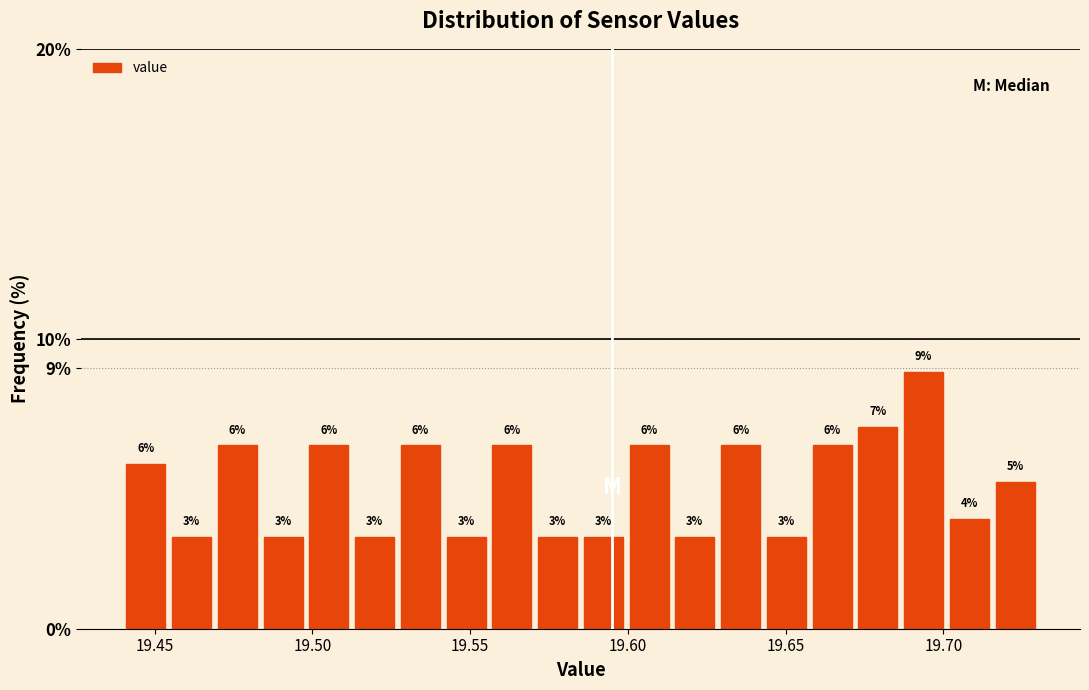

Read against the x-axis, roughly where is the centre of the tallest bar?

19.695